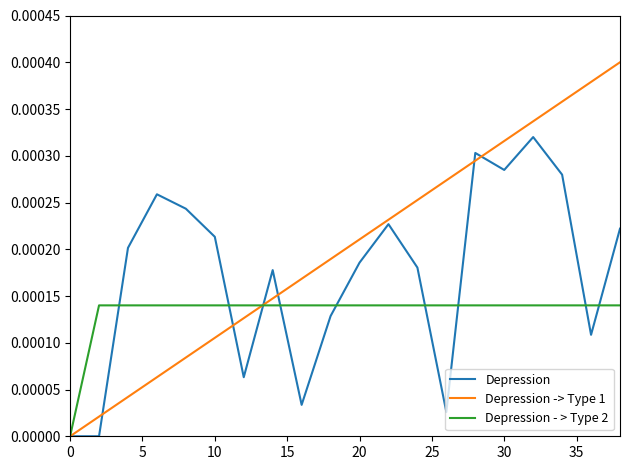

Which series has the largest total across all categories?

Depression -> Type 1